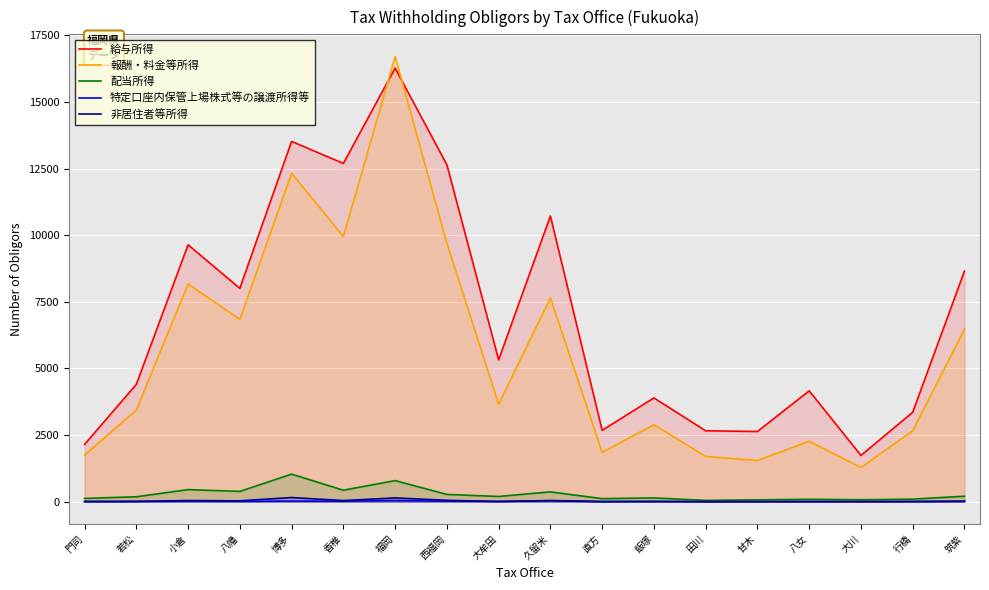

Is it true that 報酬・料金等所得 equals 6844 at 八幡?

True